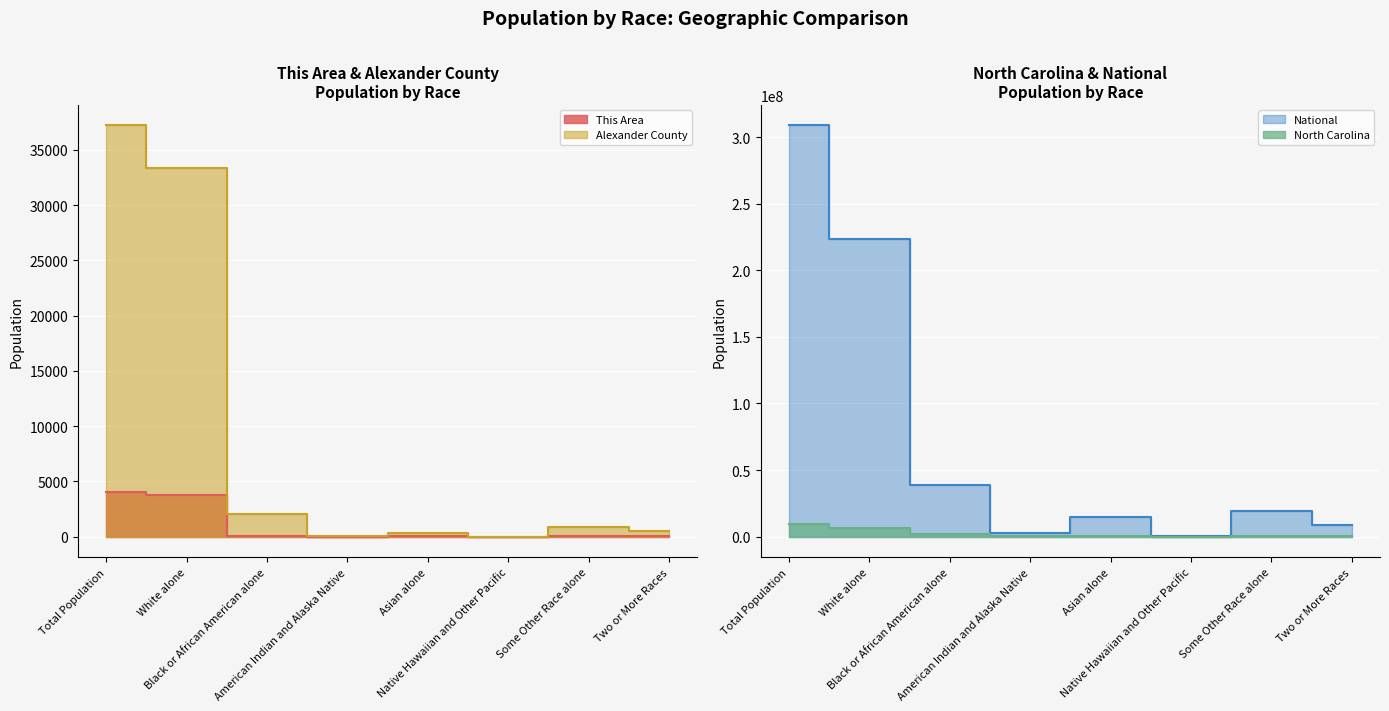

What is the sum of all North Carolina values?

19070966